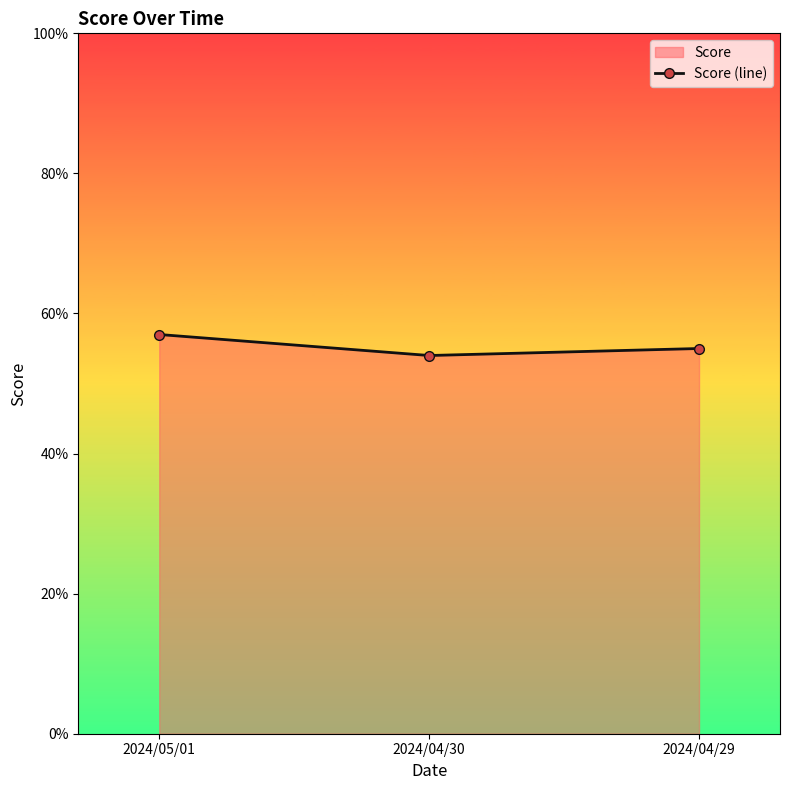

Which has a higher value, 2024/05/01 or 2024/04/30?

2024/05/01